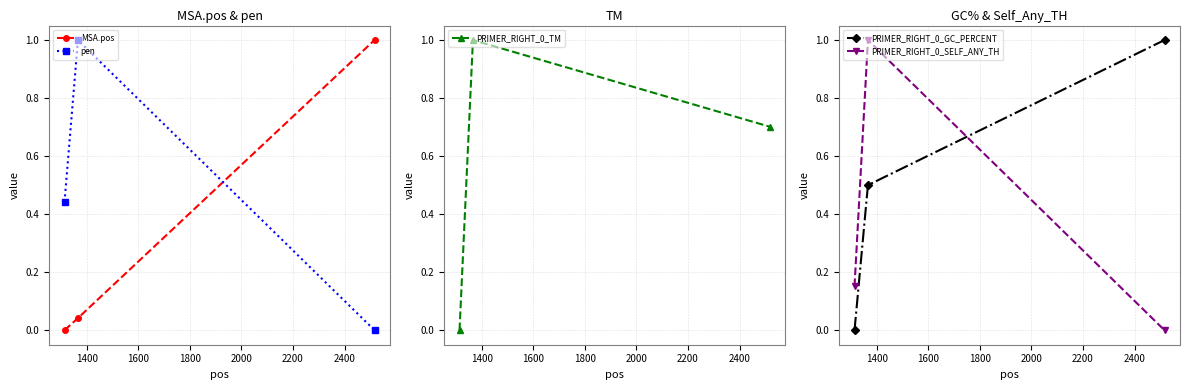

What is the maximum value for PRIMER_RIGHT_0_GC_PERCENT?

1.0